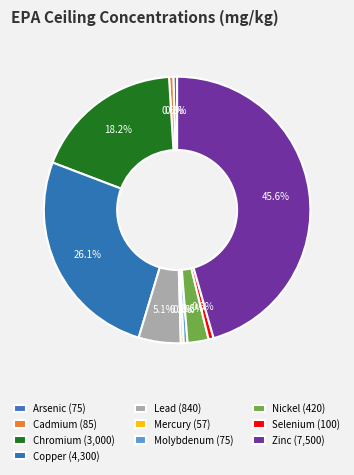

Which has a higher value, Selenium or Nickel?

Nickel